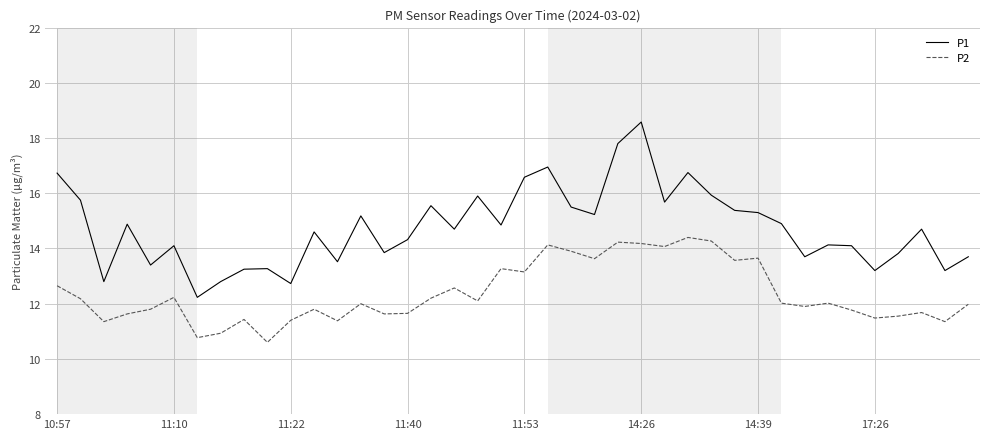

Which series has the largest range (max minus min)?

P1